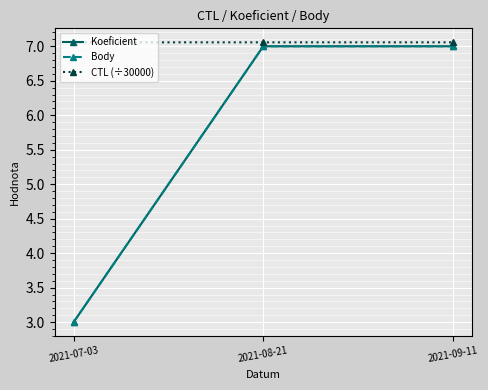

At which category does the chart reach its minimum across all series?

2021-07-03